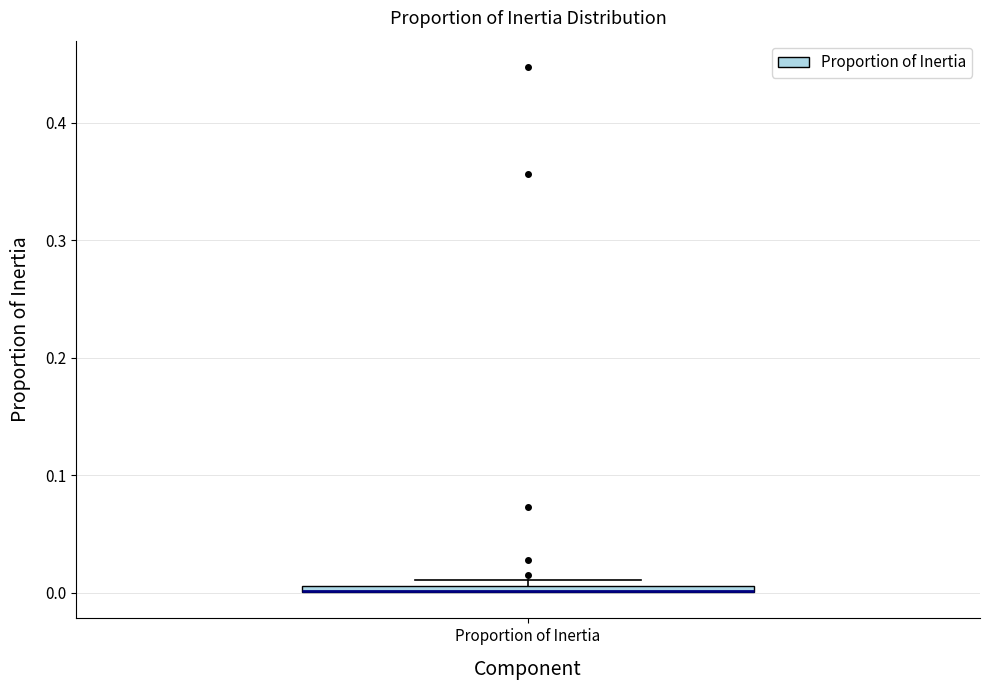

Where is the upper edge of the box for Proportion of Inertia on the y-axis? The values are not printed on the chart, so give them approximately, as read against the axis.

0.01